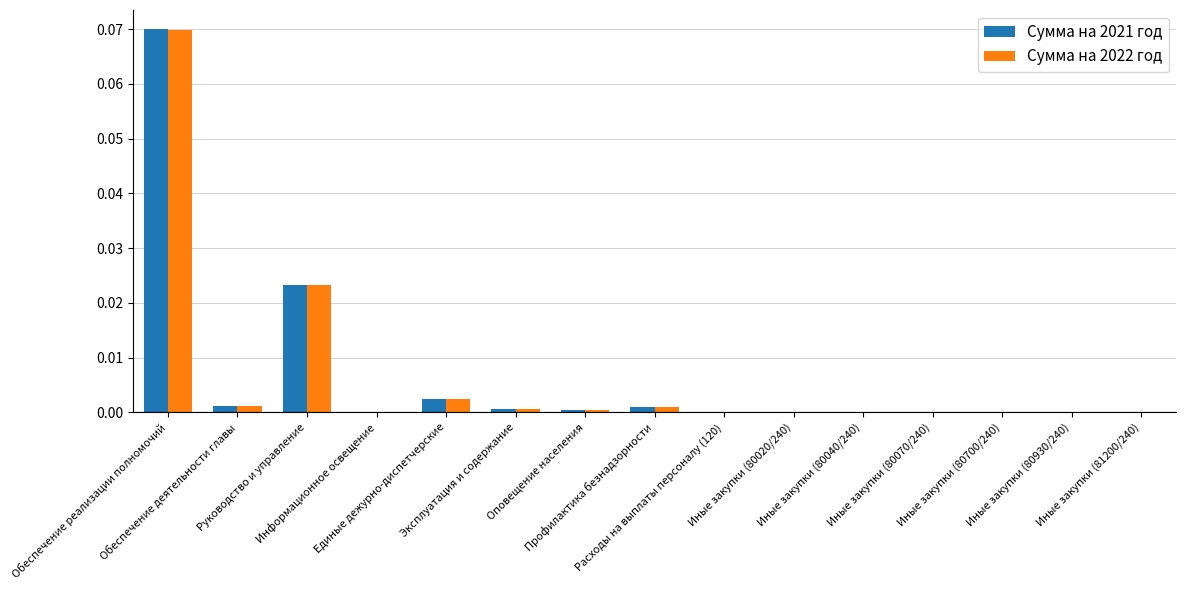

Are the bars horizontal?

No